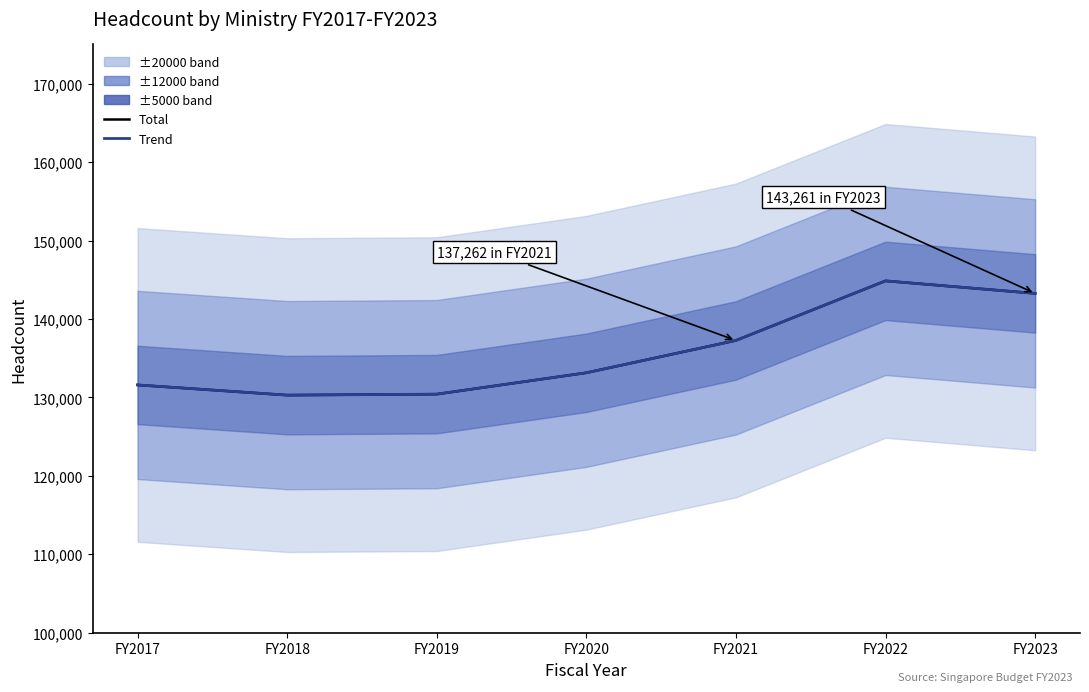

What is the value of the Total point at the 5th from the left?

137262